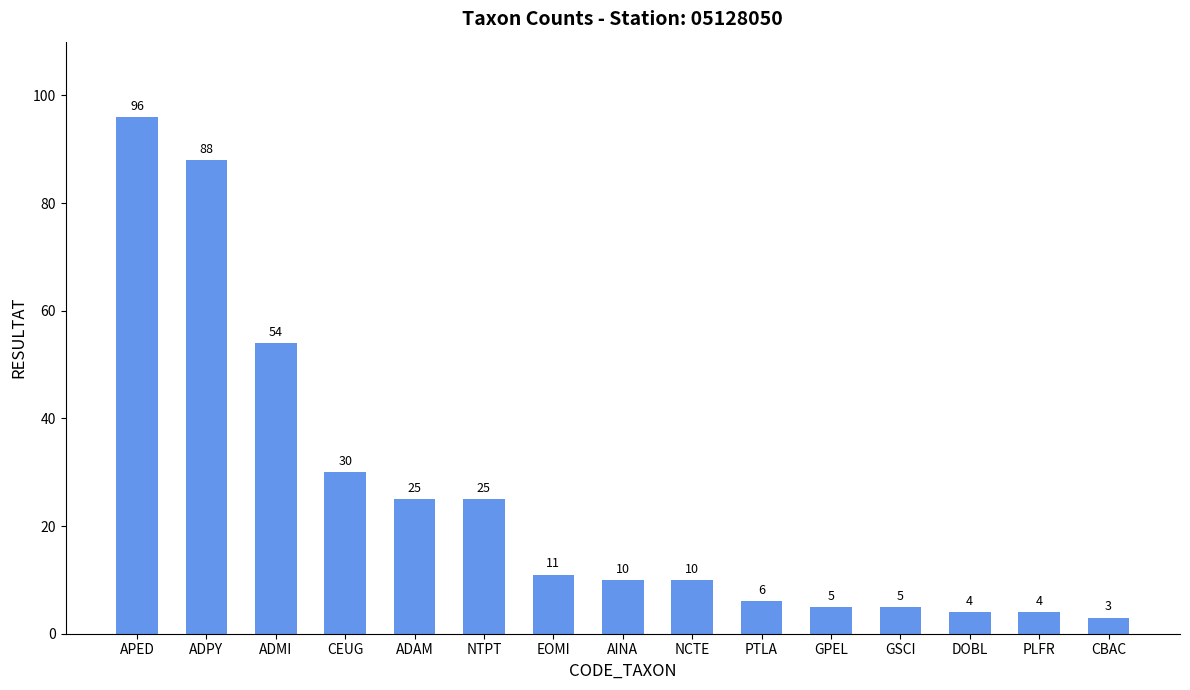

Between GPEL and PTLA, which is larger?

PTLA